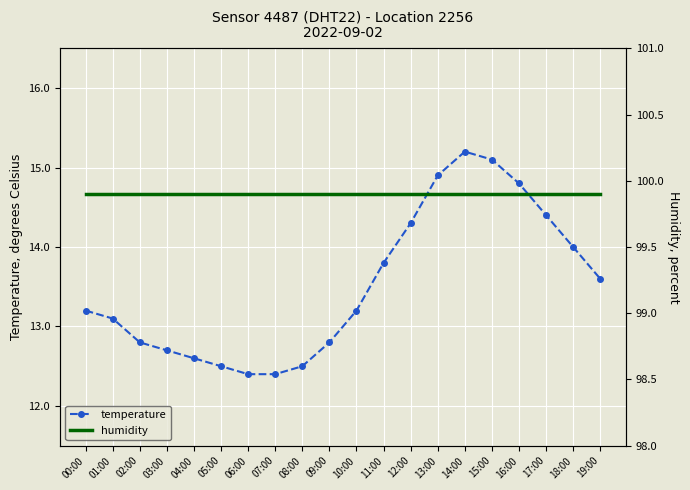

At which label does humidity reach its peak?

00:00